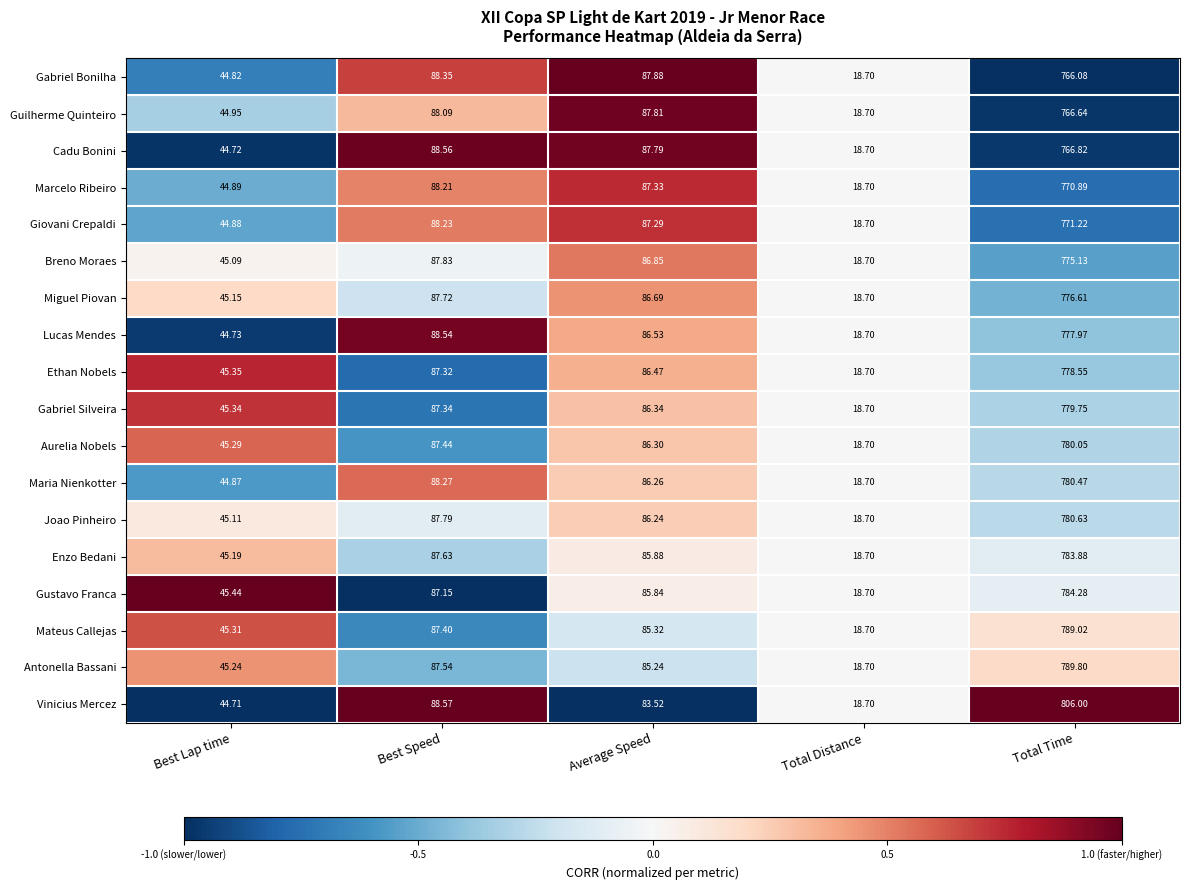

Which label corresponds to the smallest value in the chart?

Total Distance